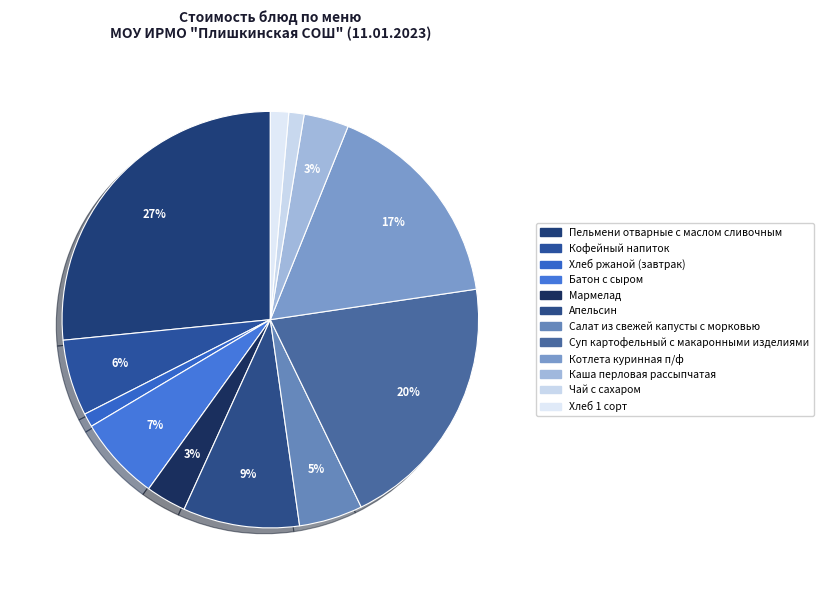

What is the total percentage of Хлеб ржаной (завтрак) and Чай с сахаром?

2.2%